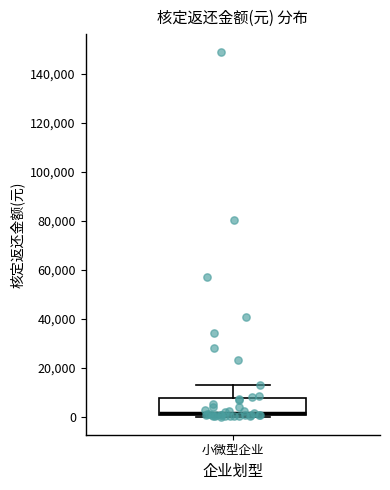

Read this box plot against the y-axis: the position of the median line, the range covered by the box, and the ends of both whiskers. The values are not printed on the chart, so give them approximately, as read against the axis.

median 2000, box 0 to 8000, whiskers 0 to 14000